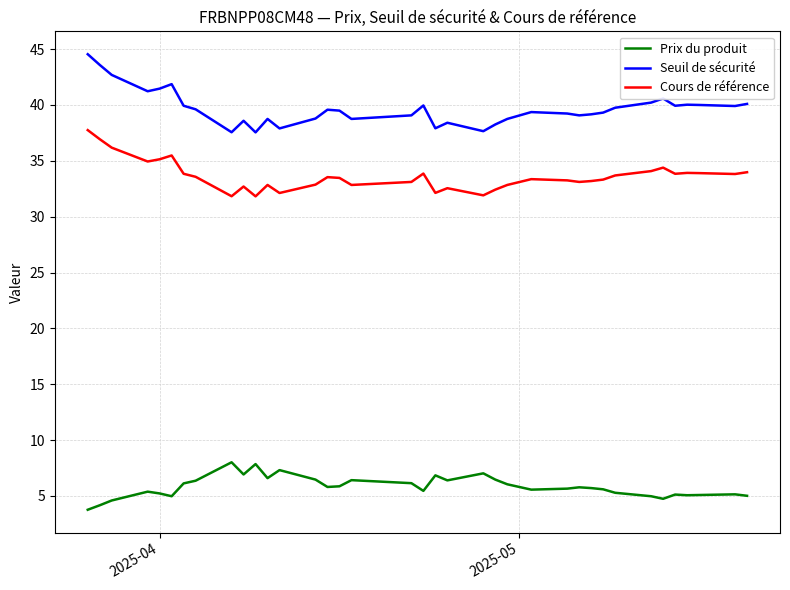

How many series are shown in this chart?

3